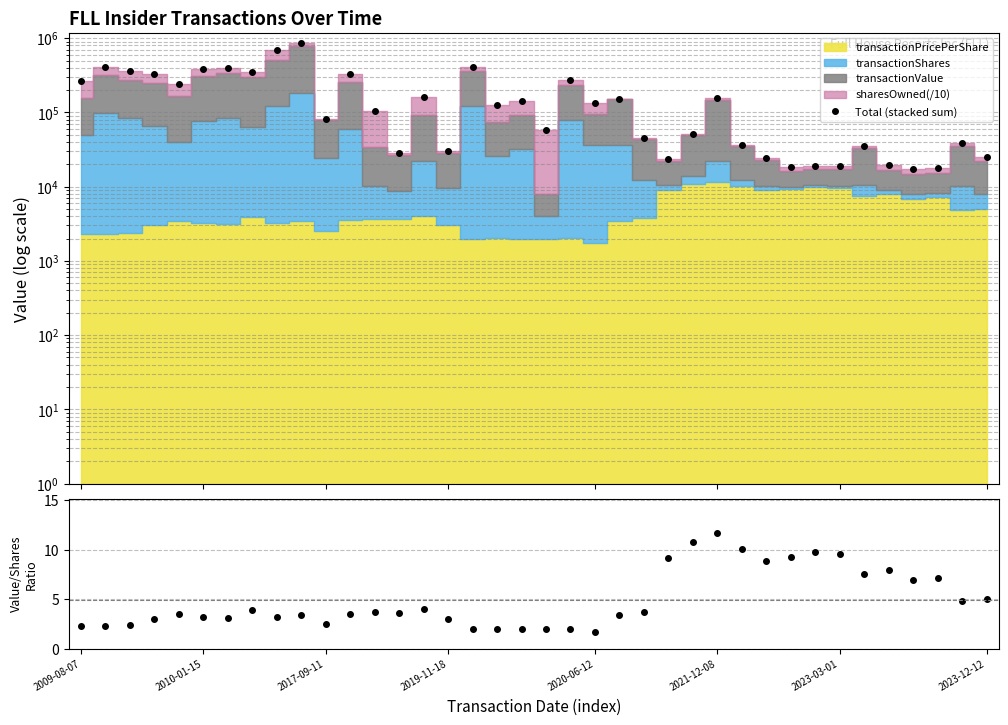

The value of value/shares ratio at 32 is 3.4. True or false?

False